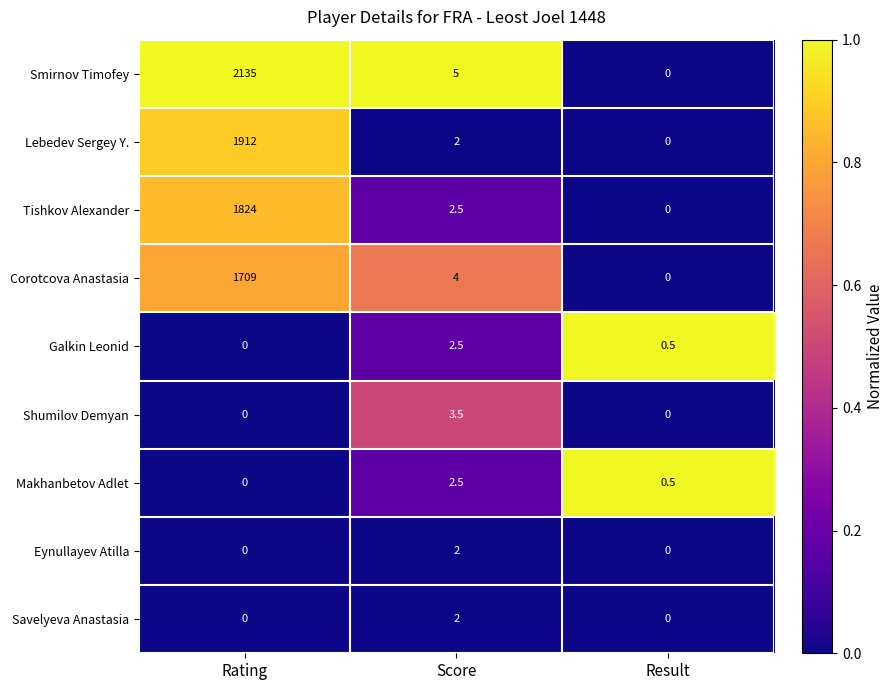

What is the sum of the Shumilov Demyan values at Result and Score?

3.5